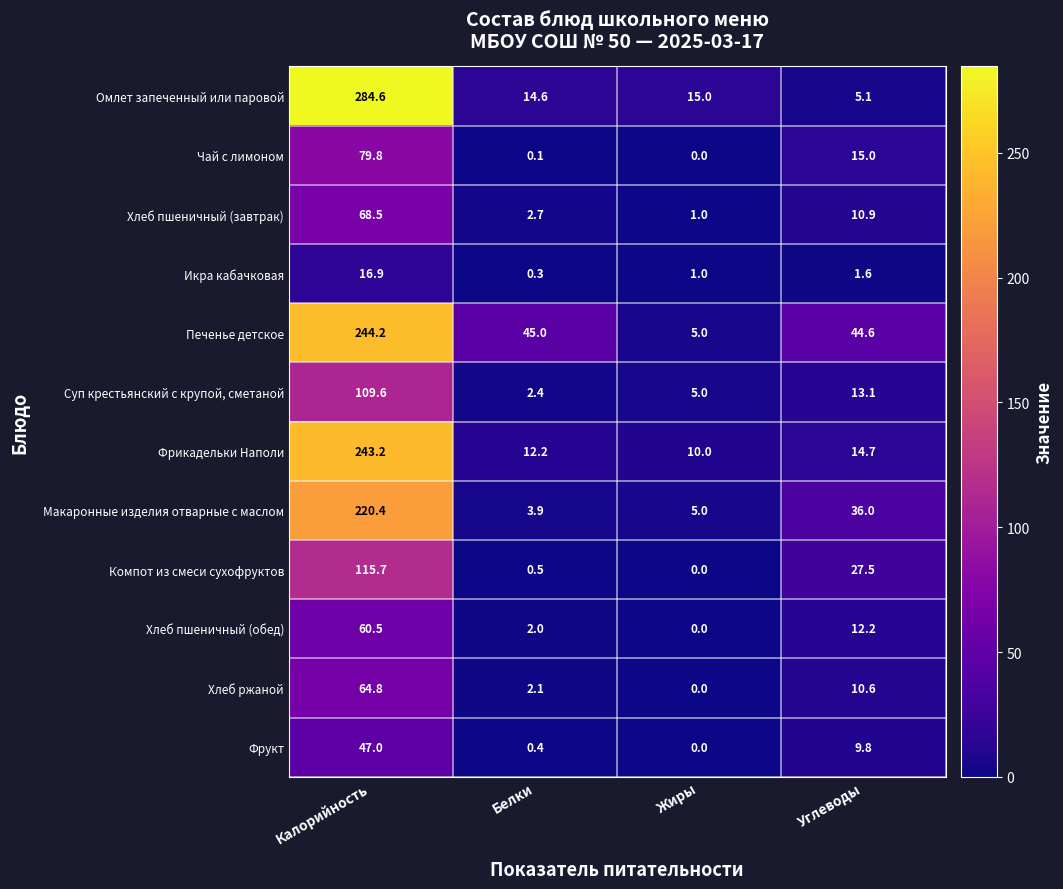

What is the difference between the highest and lowest values at Жиры?

15.0